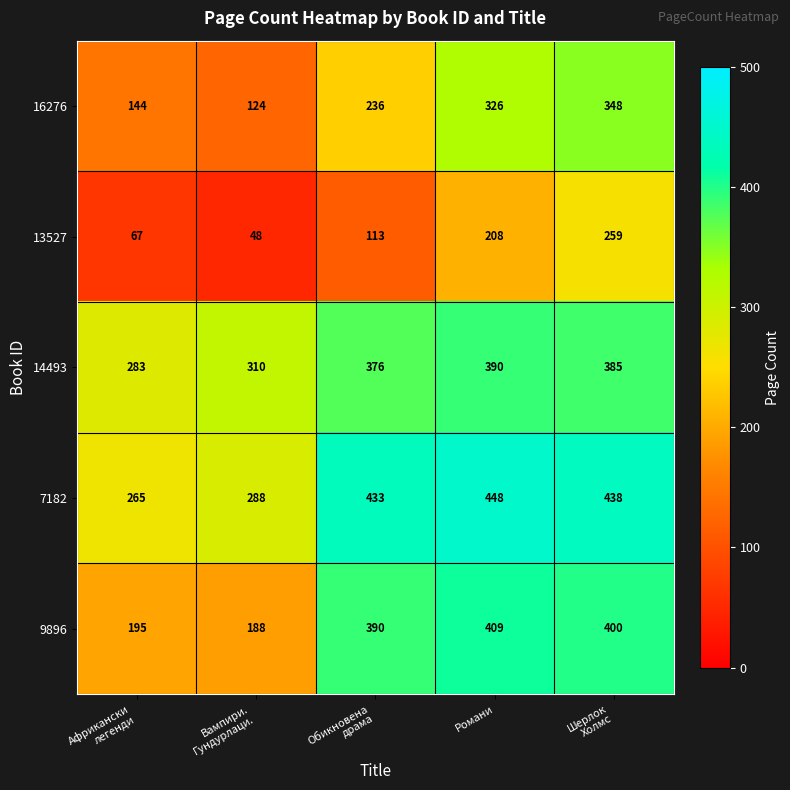

Reading left to right, extract all data points from this chart.

16276: 144	124	236	326	348
13527: 67	48	113	208	259
14493: 283	310	376	390	385
7182: 265	288	433	448	438
9896: 195	188	390	409	400